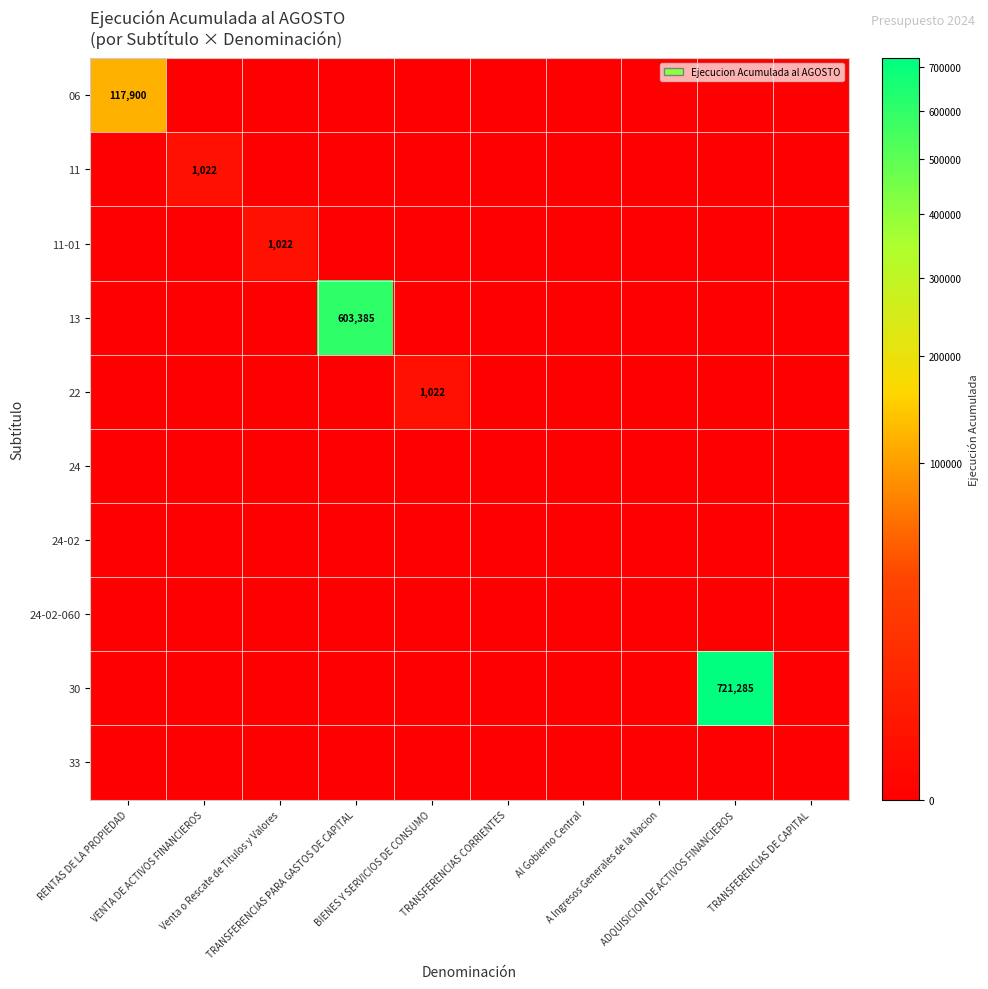

Which category has the highest value in the 33 series?

RENTAS DE LA PROPIEDAD